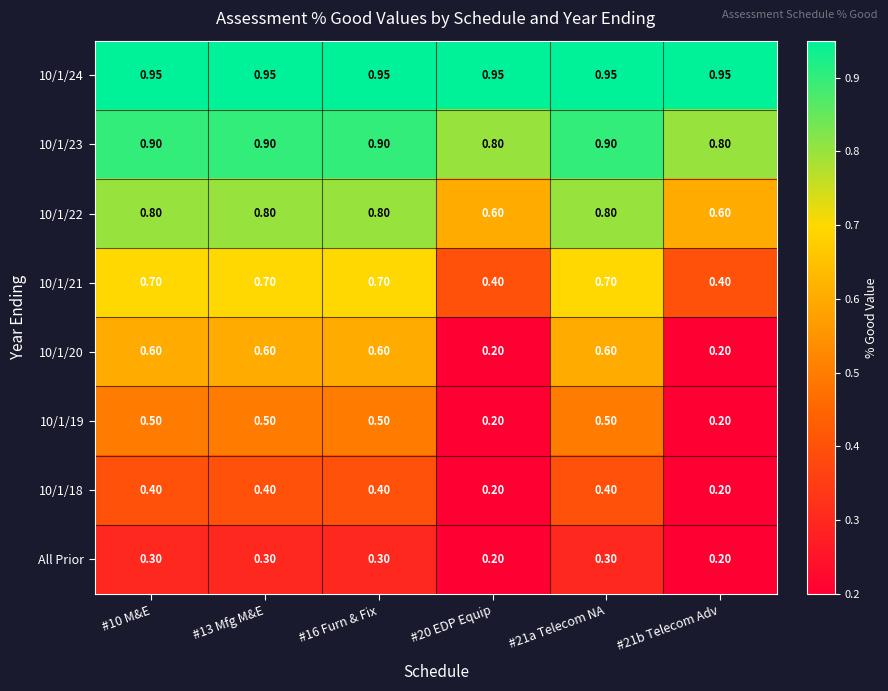

Is the value of 10/1/21 at #20 EDP Equip greater than the value of 10/1/19 at #13 Mfg M&E?

No